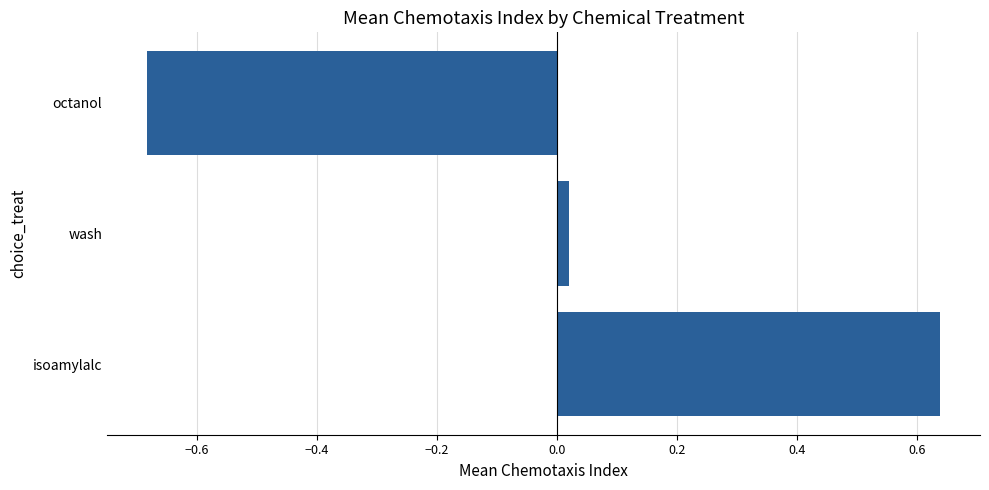

List the labels in order of value, smallest first.

octanol, wash, isoamylalc